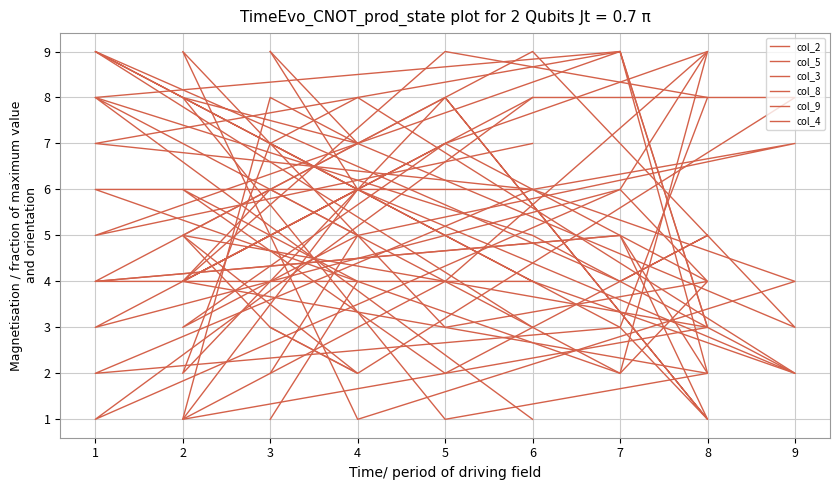

What is the minimum value for col_8?

1